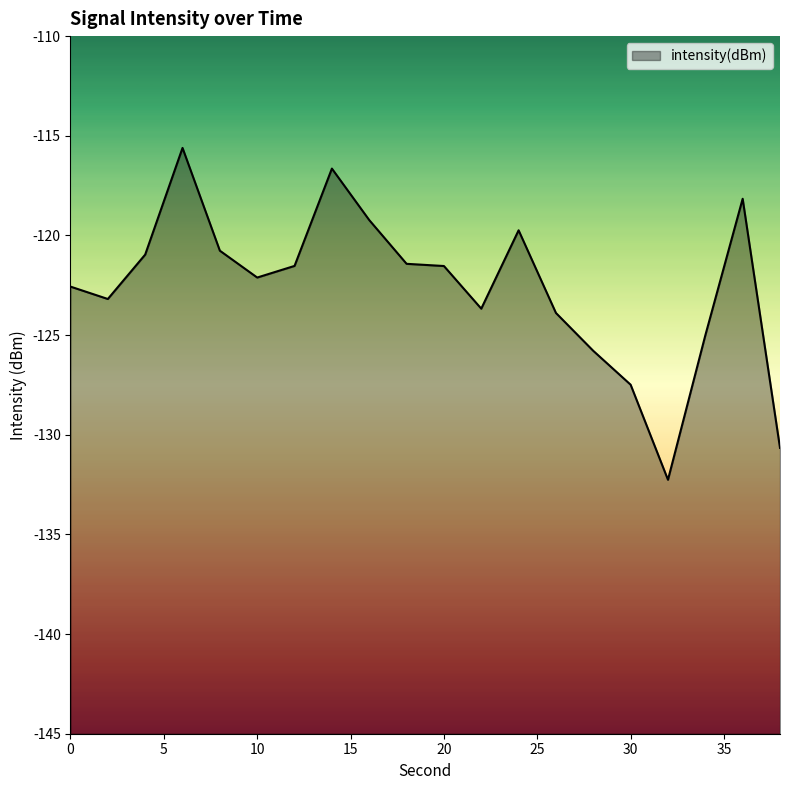

What is the smallest value displayed?

-132.3